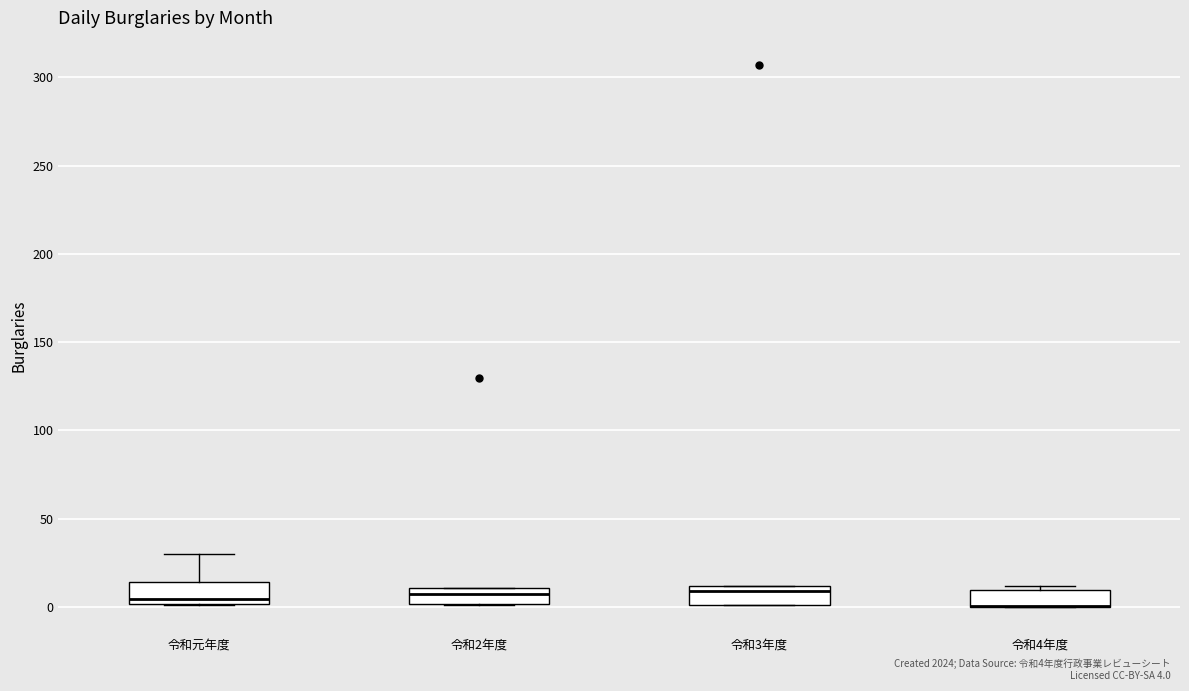

Reading left to right, read every box against the y-axis: the position of its median line, the range the box covers, and the ends of its whiskers. The values are not printed on the chart, so give them approximately, as read against the axis.

令和元年度: median 5, box 0 to 15, whiskers 0 to 30
令和2年度: median 10 (inside the box), box 0 to 10, whiskers 0 to 10
令和3年度: median 10 (just below the box's upper edge), box 0 to 10, whiskers 0 to 10
令和4年度: median 0 (drawn on the box's lower edge), box 0 to 10, whiskers 0 to 10 (just above the box's upper edge)